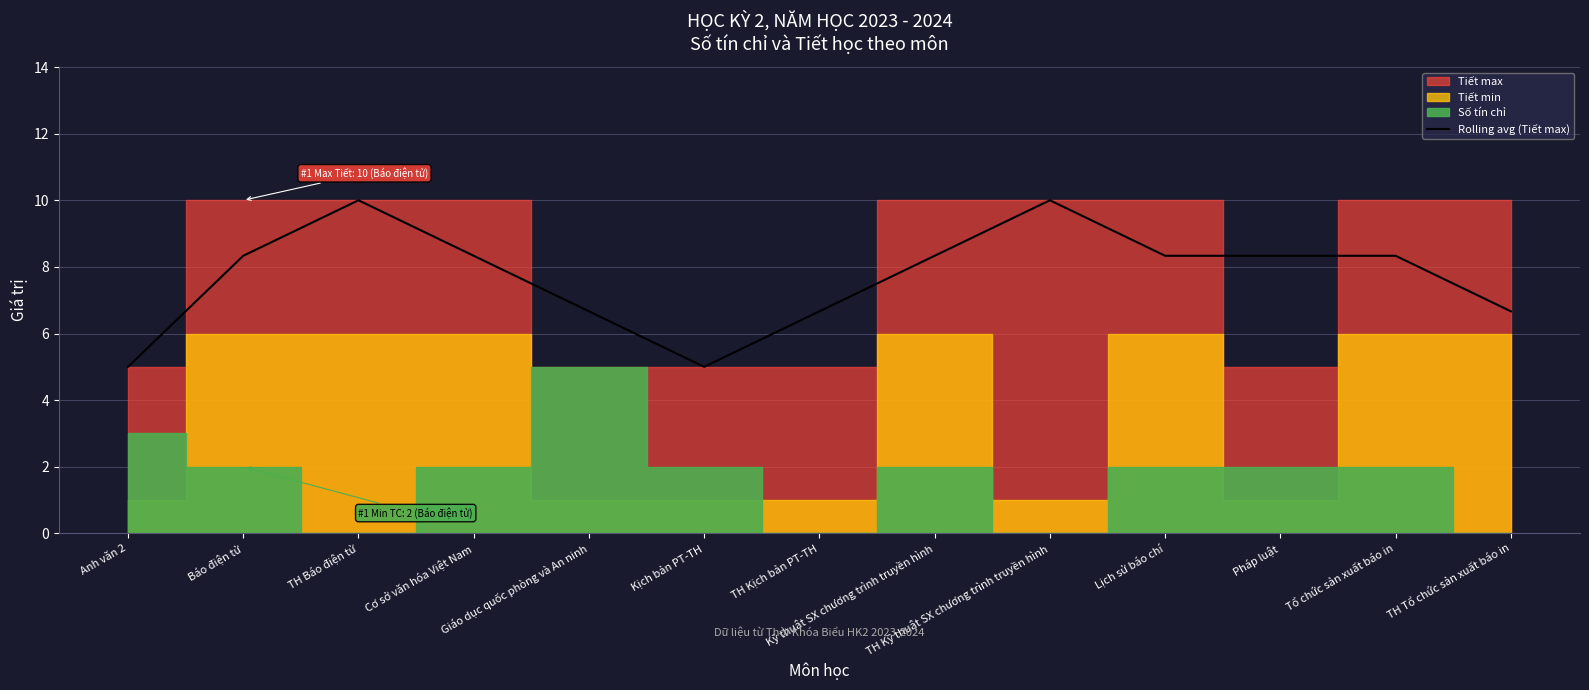

Reading right to left, transcribe all the data shown in this chart.

6.7	8.3	8.3	8.3	10.0	8.3	6.7	5.0	6.7	8.3	10.0	8.3	5.0